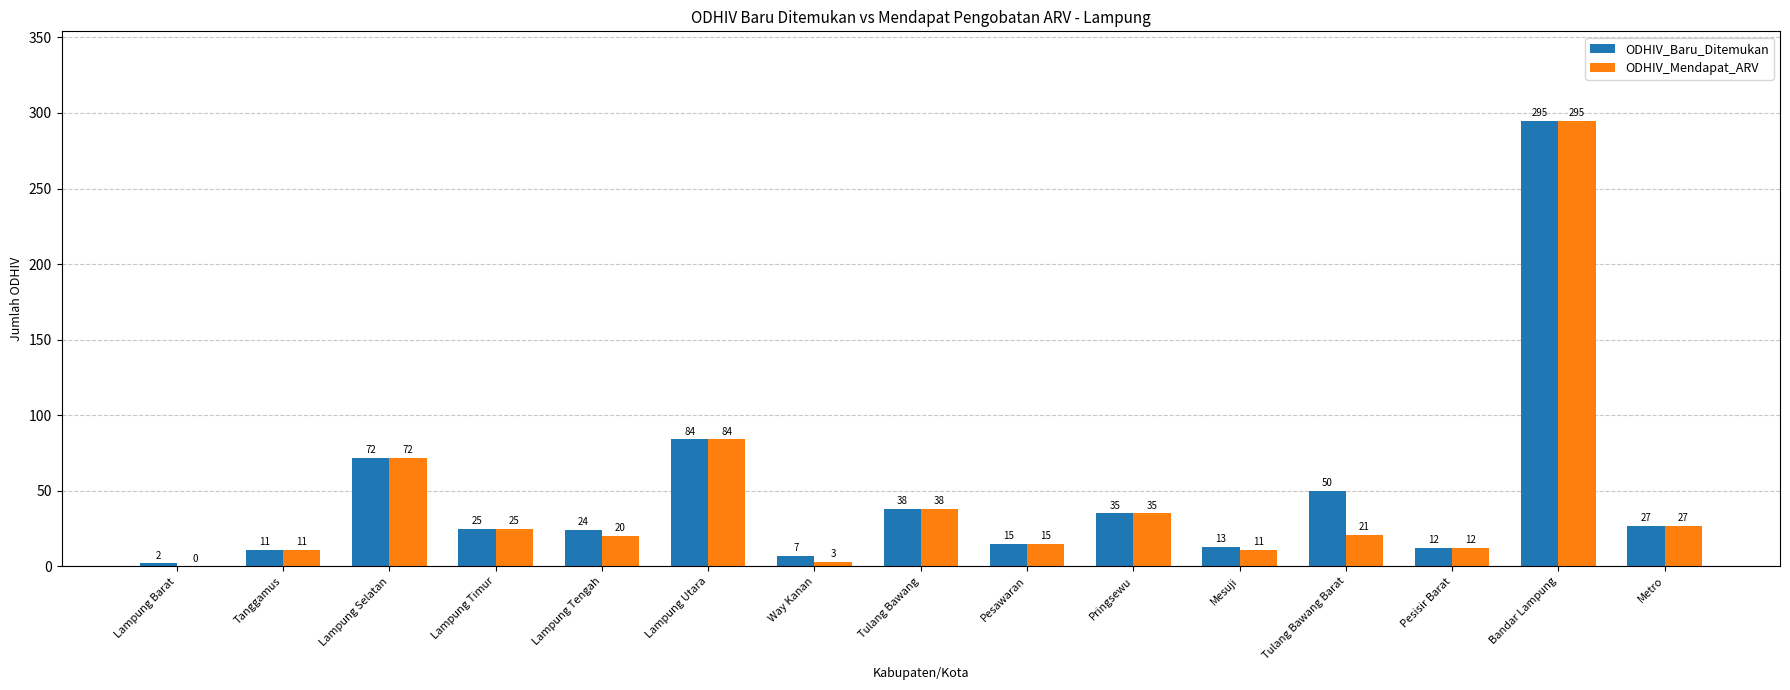

Are the bars grouped side by side (vs. stacked)?

Yes